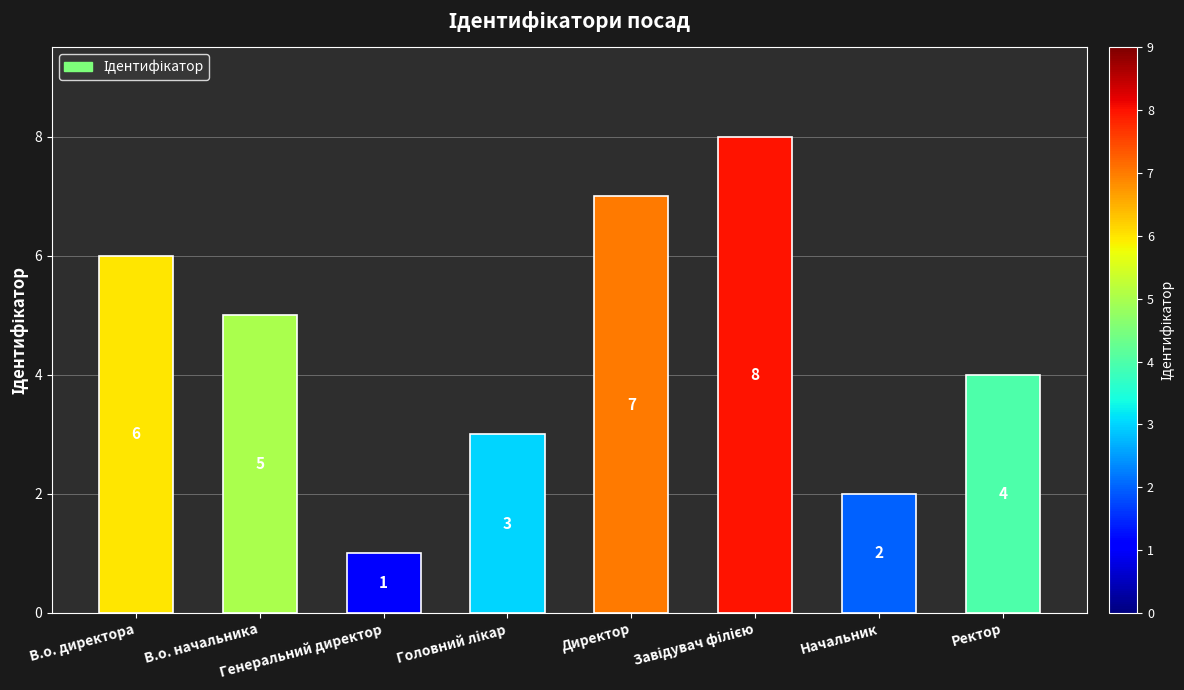

What is the sum of all values?

36